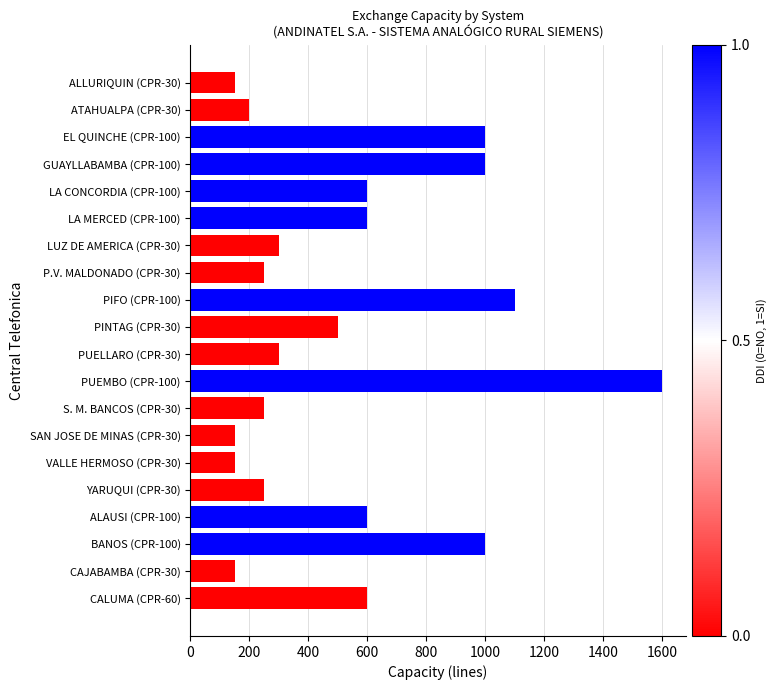

Reading top to bottom, list all the values displayed in this chart.

ALLURIQUIN (CPR-30)=150	ATAHUALPA (CPR-30)=200	EL QUINCHE (CPR-100)=1000	GUAYLLABAMBA (CPR-100)=1000	LA CONCORDIA (CPR-100)=600	LA MERCED (CPR-100)=600	LUZ DE AMERICA (CPR-30)=300	P.V. MALDONADO (CPR-30)=250	PIFO (CPR-100)=1100	PINTAG (CPR-30)=500	PUELLARO (CPR-30)=300	PUEMBO (CPR-100)=1600	S. M. BANCOS (CPR-30)=250	SAN JOSE DE MINAS (CPR-30)=150	VALLE HERMOSO (CPR-30)=150	YARUQUI (CPR-30)=250	ALAUSI (CPR-100)=600	BANOS (CPR-100)=1000	CAJABAMBA (CPR-30)=150	CALUMA (CPR-60)=600